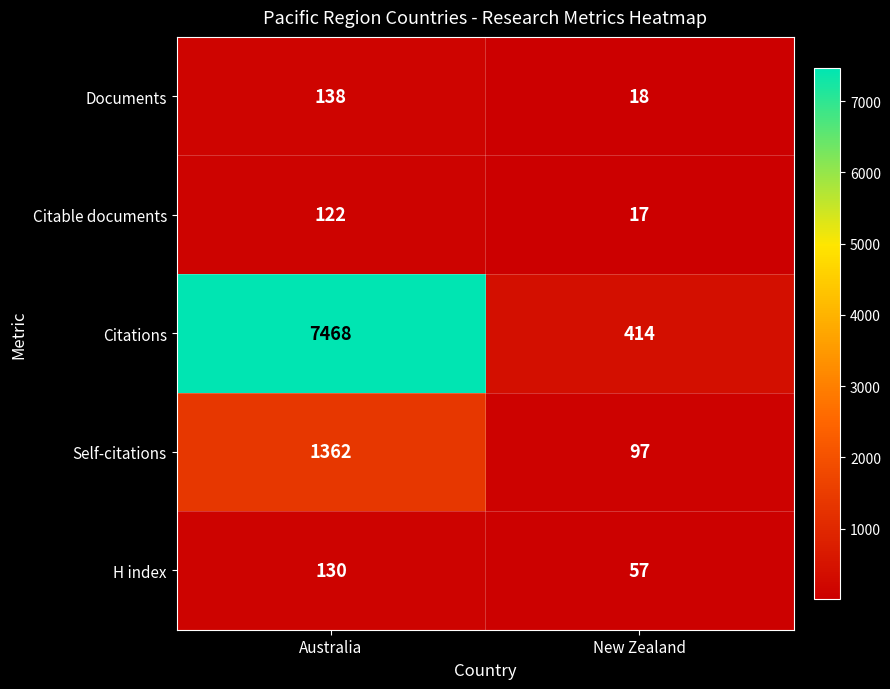

How many categories are shown in the chart?

2